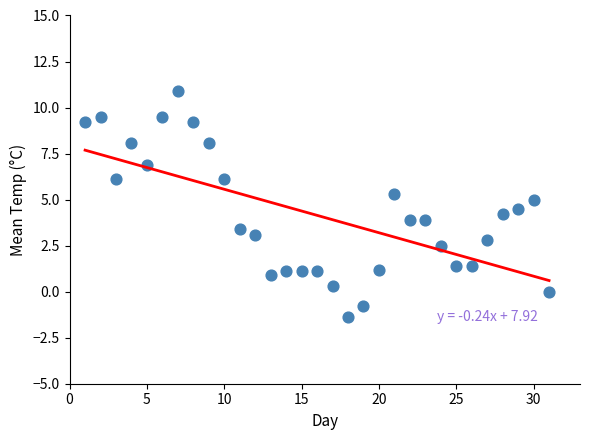

What is the range of Y values (max minus min)?

12.3